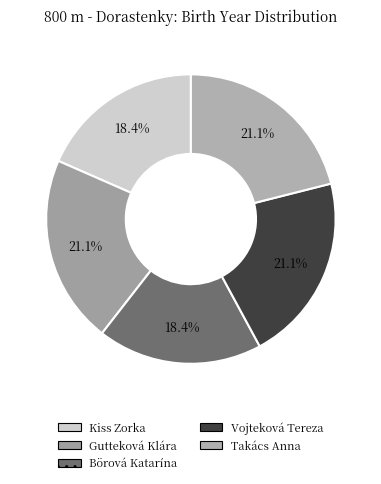

Approximately how many times larger is the value at Gutteková Klára compared to Börová Katarína?

1.1